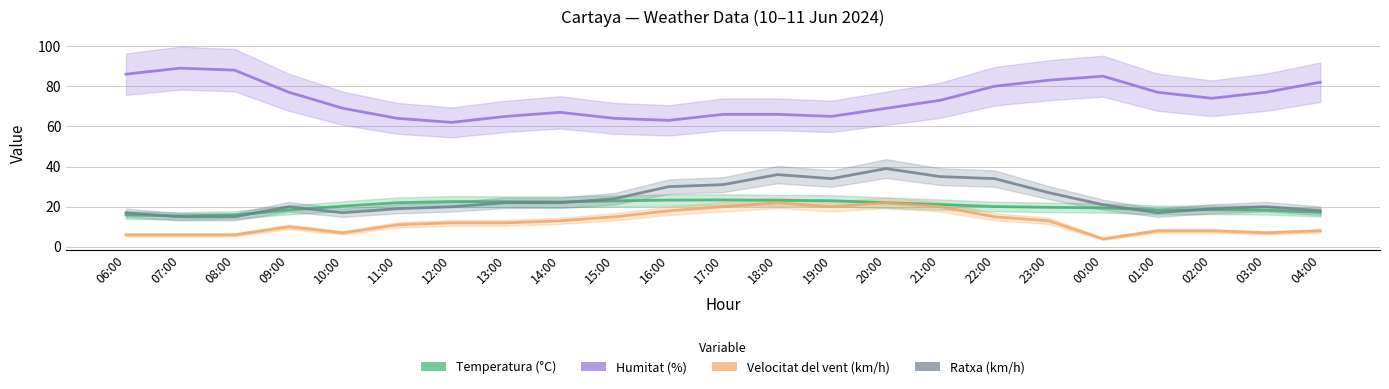

True or false: Ratxa (km/h) has a value of 34.1 at 11:00.

False